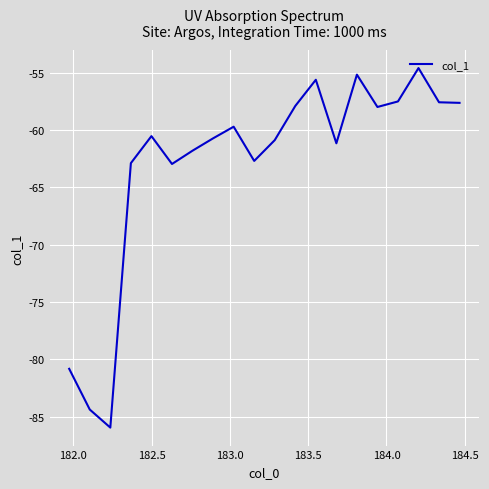

What is the smallest value displayed?

-86.0